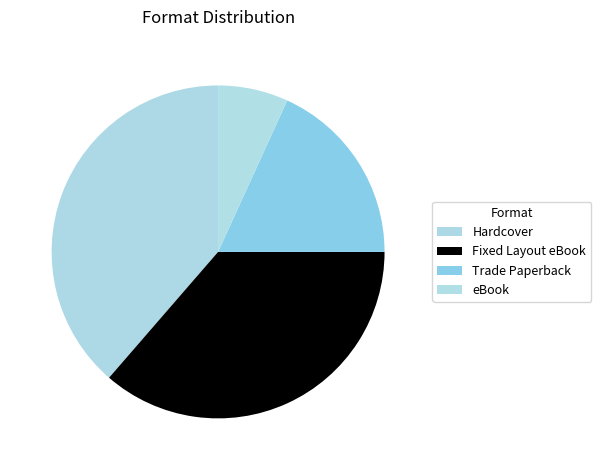

What is the largest slice in the pie chart?

Hardcover